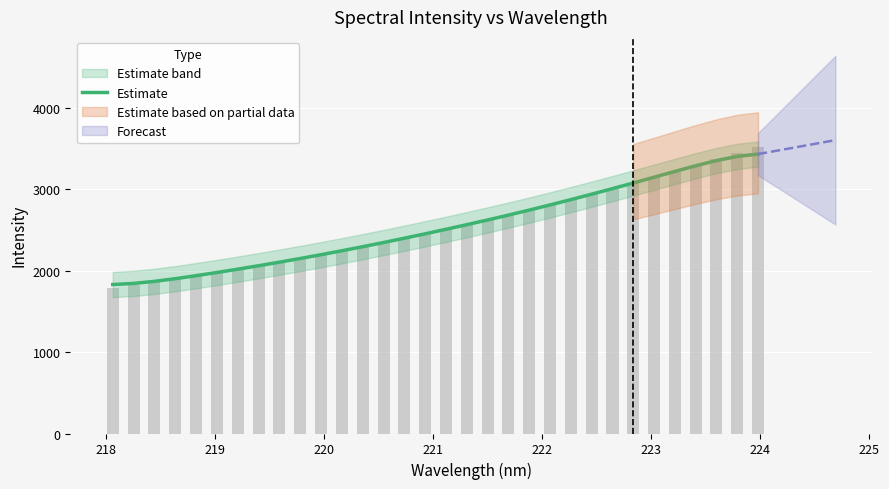

What is the difference between the maximum and minimum values?

1601.2